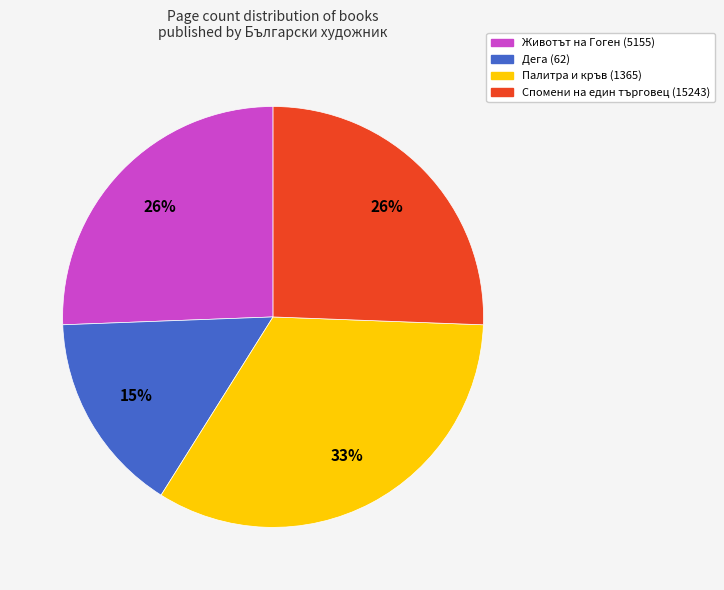

Do Животът на Гоген (5155) and Спомени на един търговец (15243) together represent more than half of the pie?

Yes